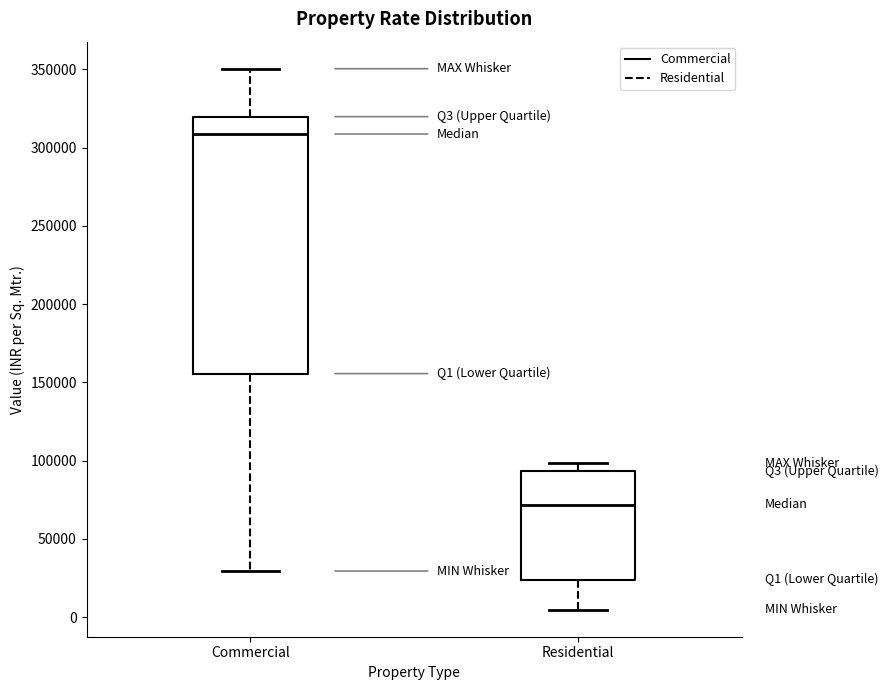

Where does the median line of the box for Commercial sit on the y-axis? The values are not printed on the chart, so give them approximately, as read against the axis.

310000